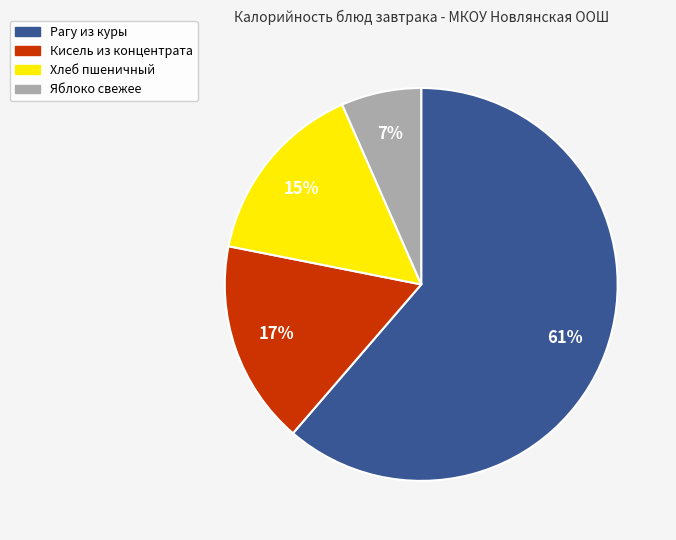

Do Кисель из концентрата and Хлеб пшеничный together represent more than half of the pie?

No